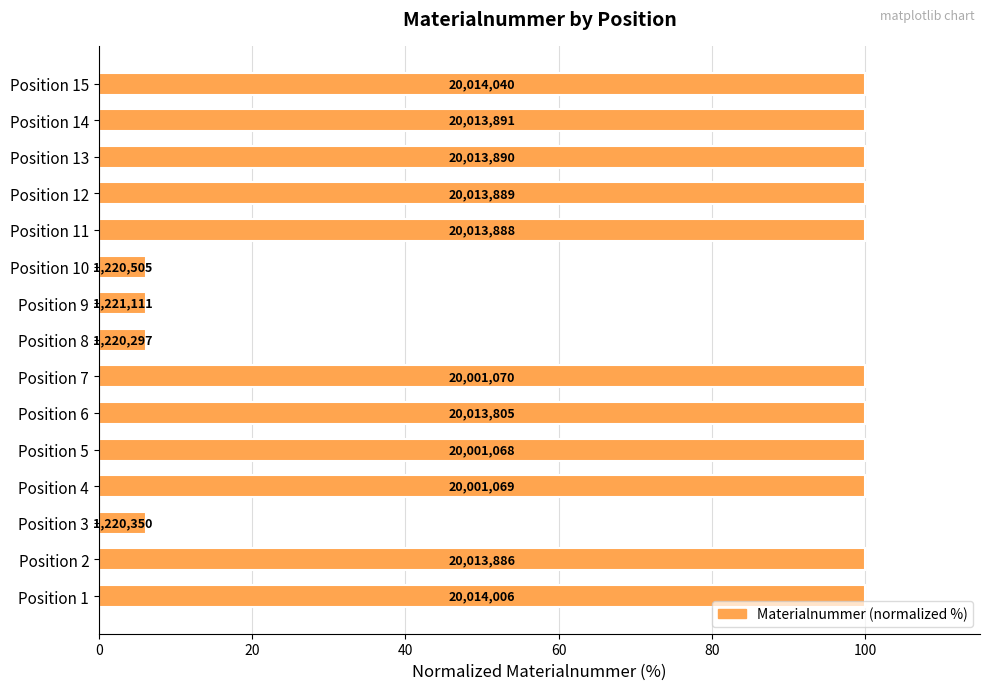

How many bars are there in total?

15